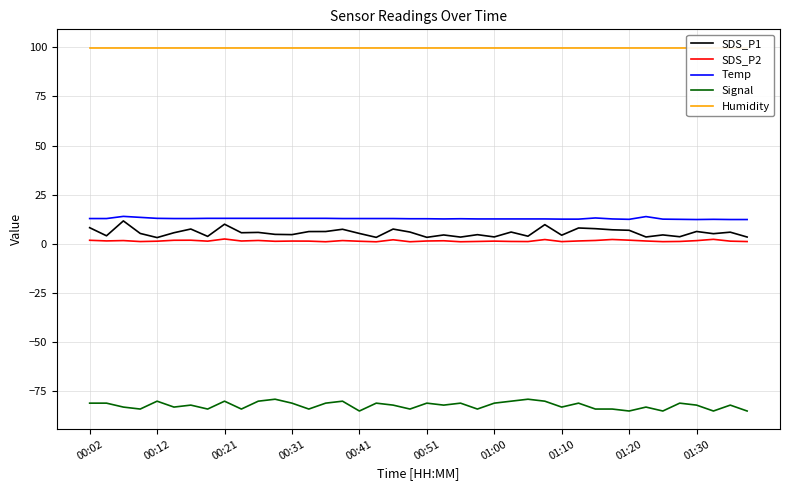

Which label corresponds to the largest value in the chart?

00:02